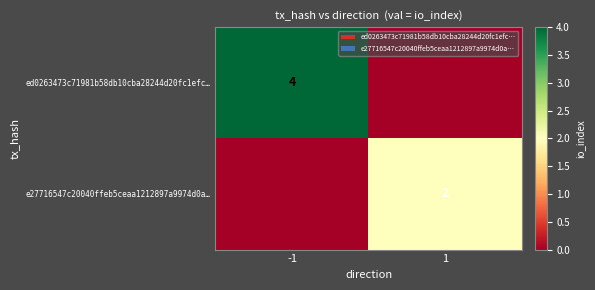

How many distinct data groups are displayed?

2